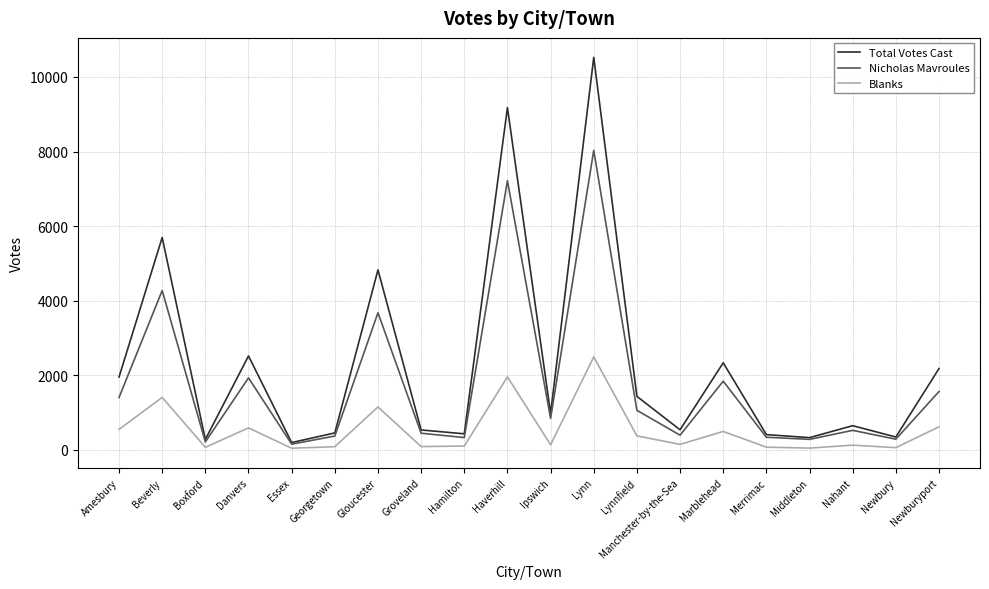

What are all the series names shown in the legend?

Total Votes Cast, Nicholas Mavroules, Blanks